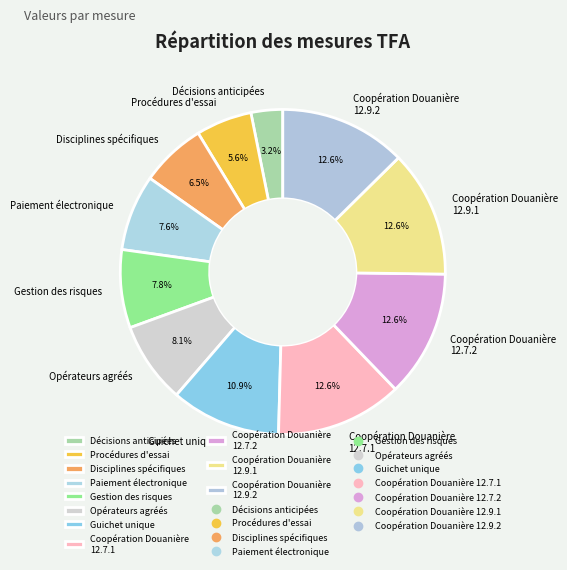

What percentage do Coopération Douanière 12.7.2 and Procédures d'essai together represent?

18.2%